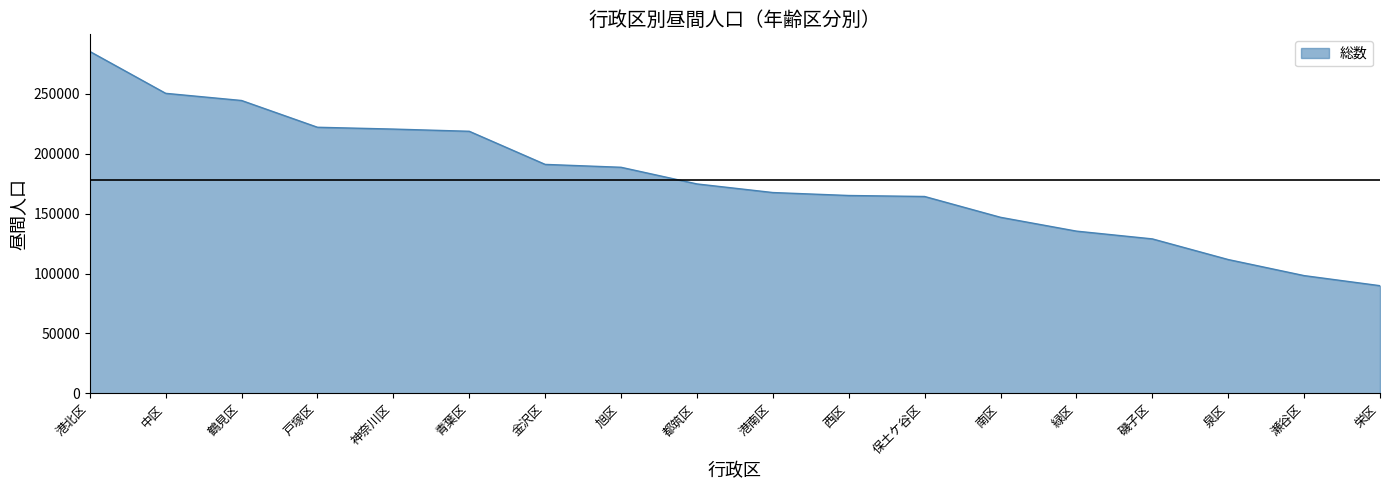

What is the difference between the values at 神奈川区 and 南区?

73666